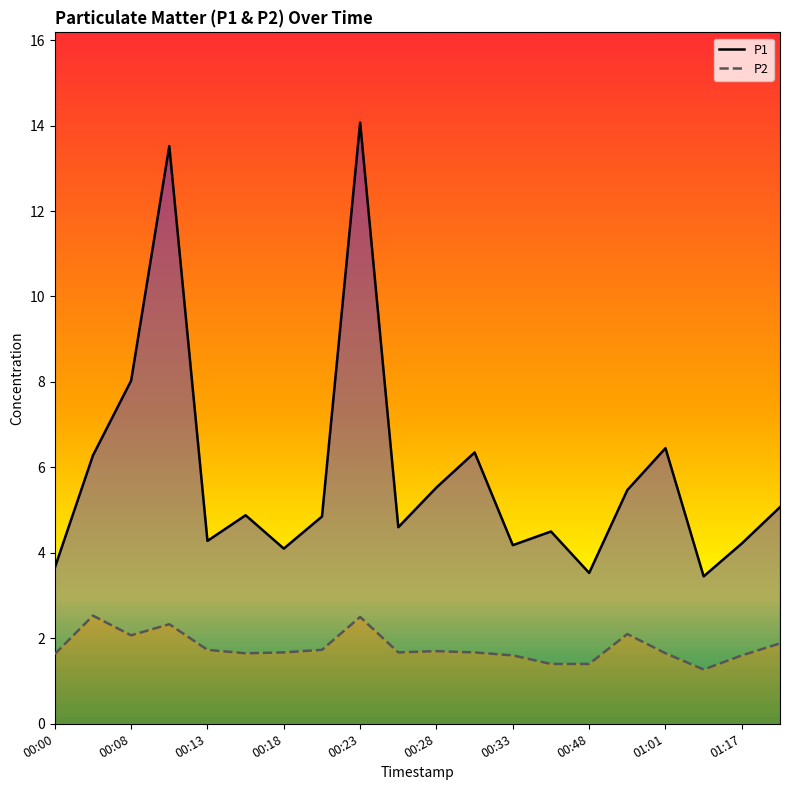

The P2 series shows 1.7 at 00:28. True or false?

True